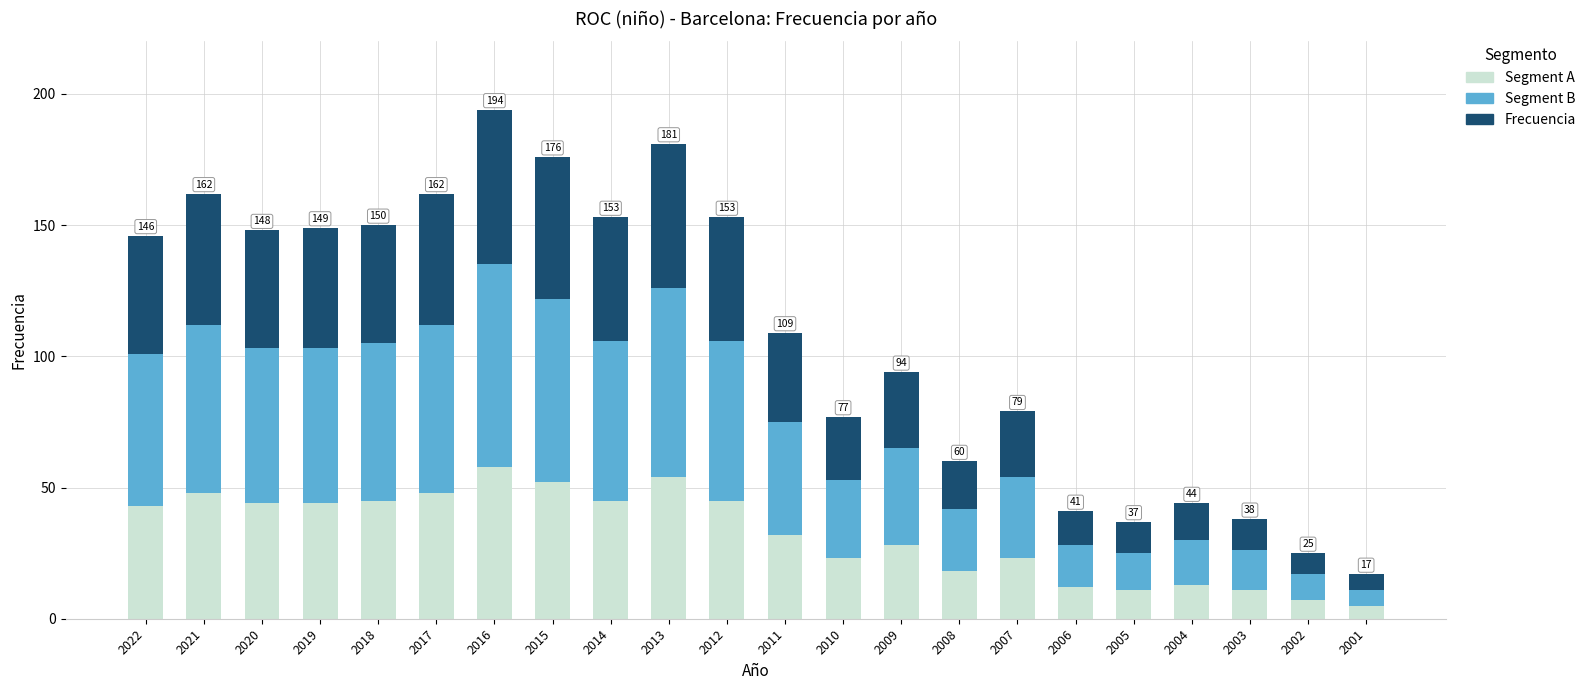

The Segment A series shows 19 at 2014. True or false?

False